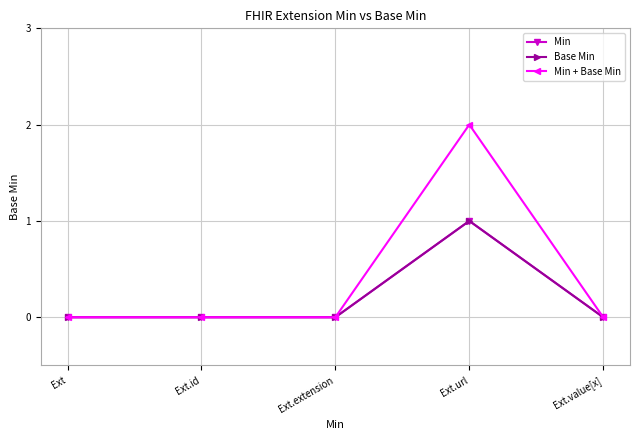

List the series in order of their peak value, highest first.

Min + Base Min, Min, Base Min